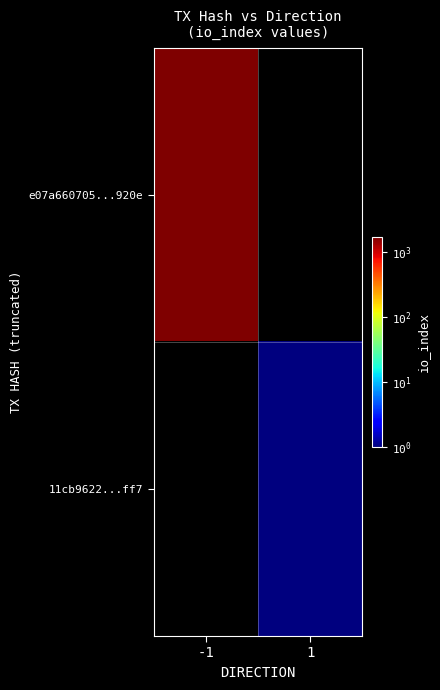

At how many categories does at least one series exceed 975?

1